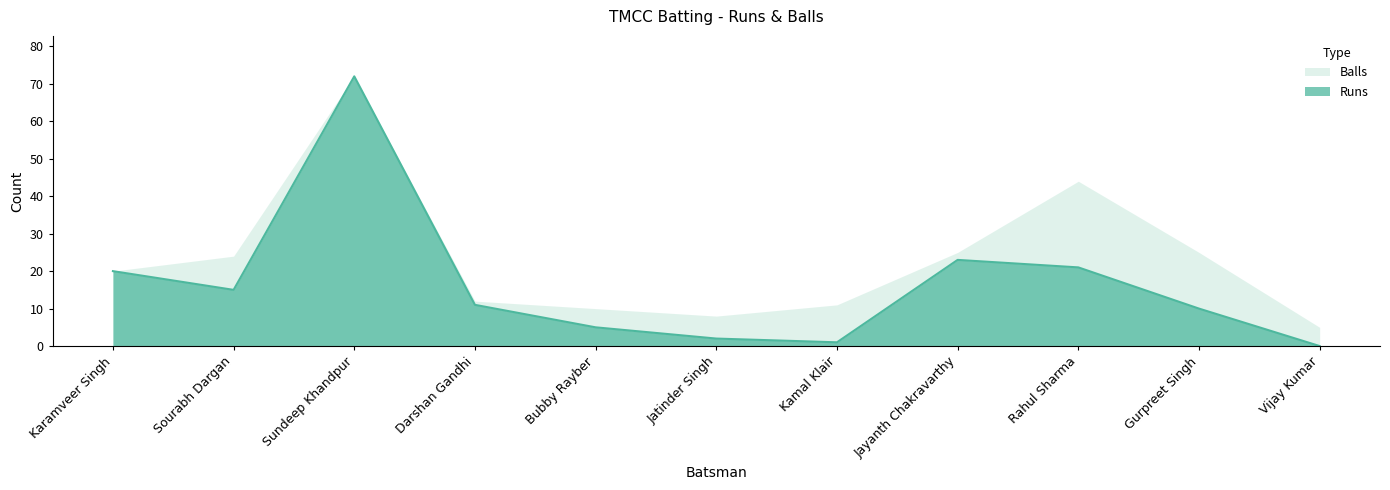

At which category does the data reach its first local valley?

Sourabh Dargan